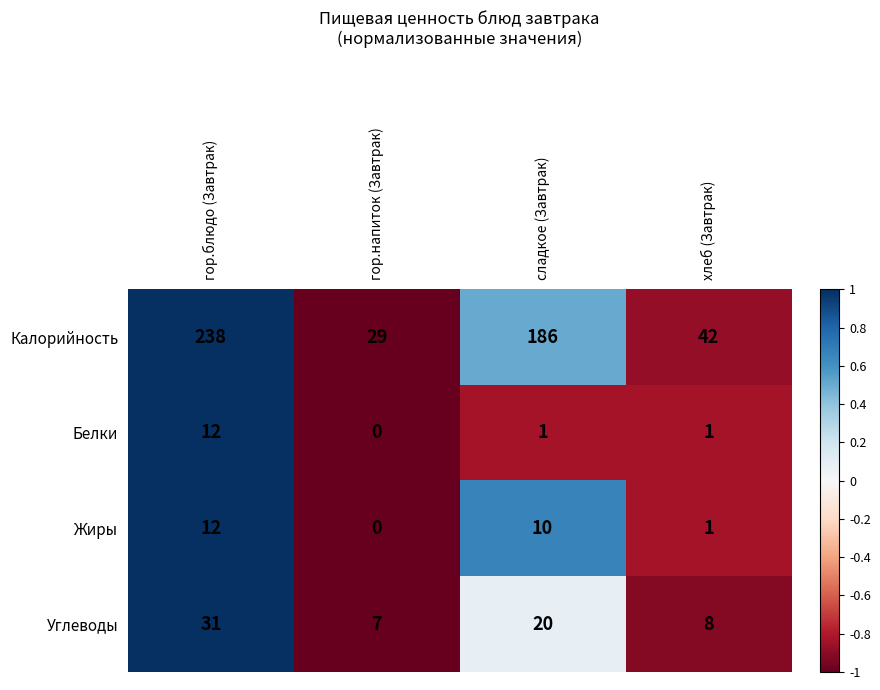

What value does the Углеводы series have at хлеб (Завтрак)?

8